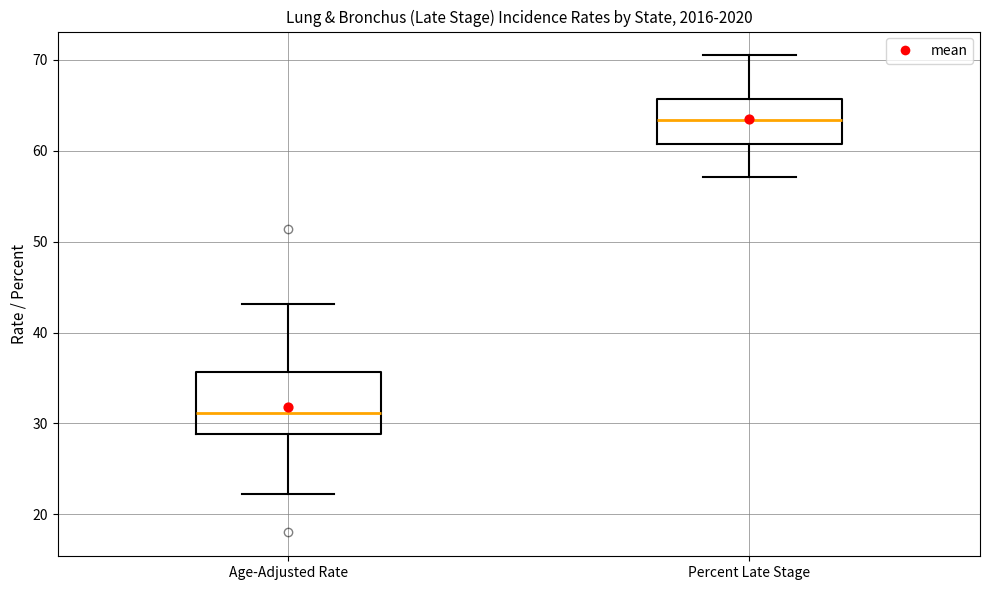

Reading left to right, transcribe this box plot: for each box, give where its median line is, the range the box spans, and where its two whiskers end, as read against the y-axis. The values are not printed on the chart, so give them approximately, as read against the axis.

Age-Adjusted Rate: median 31, box 29 to 36, whiskers 22 to 43
Percent Late Stage: median 63, box 61 to 66, whiskers 57 to 71